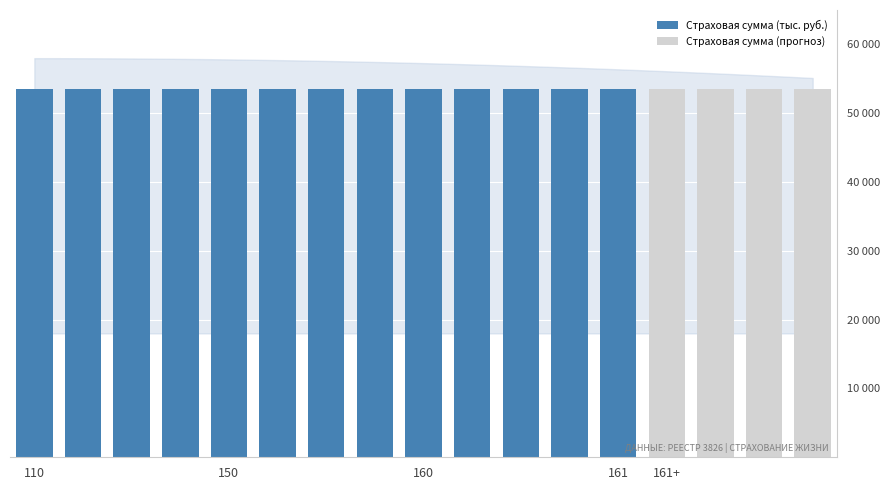

Is it true that Active equals 81767.8 at 3?

False